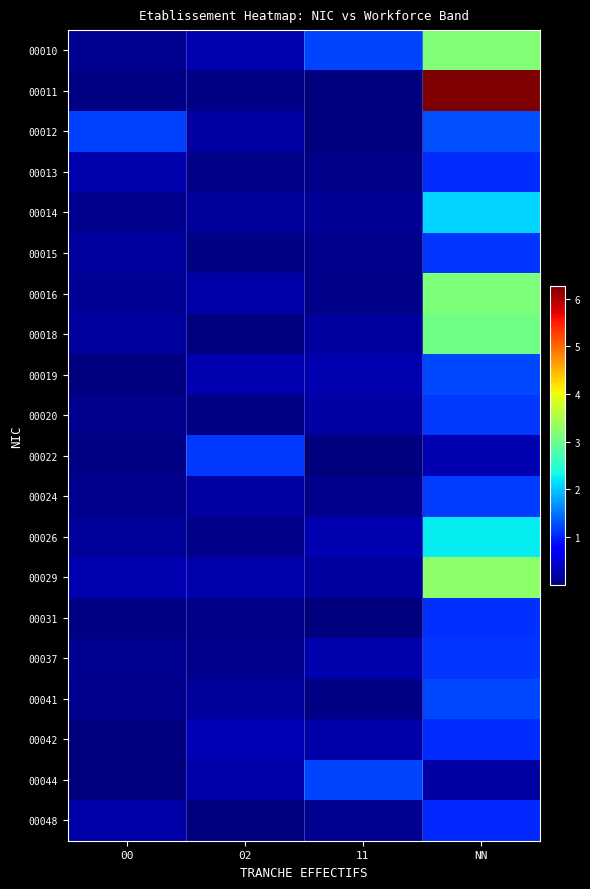

Which category has the lowest value across all series?

00